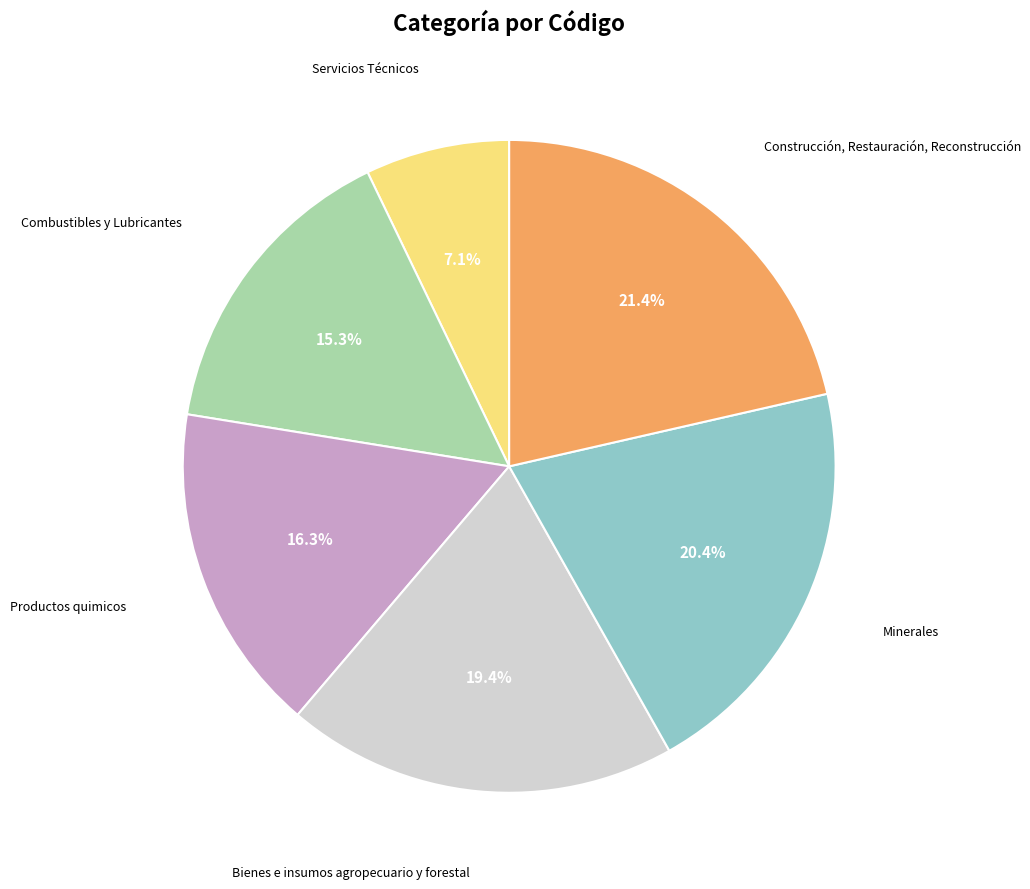

Does any single category account for the majority?

No